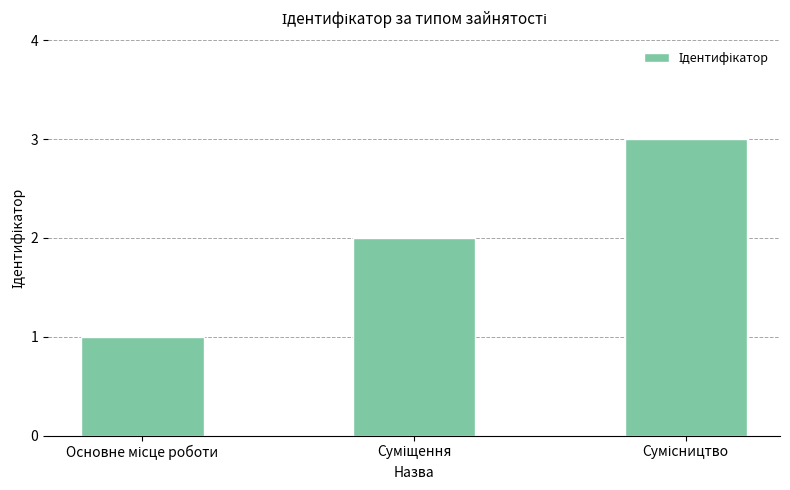

How many bars are there in total?

3